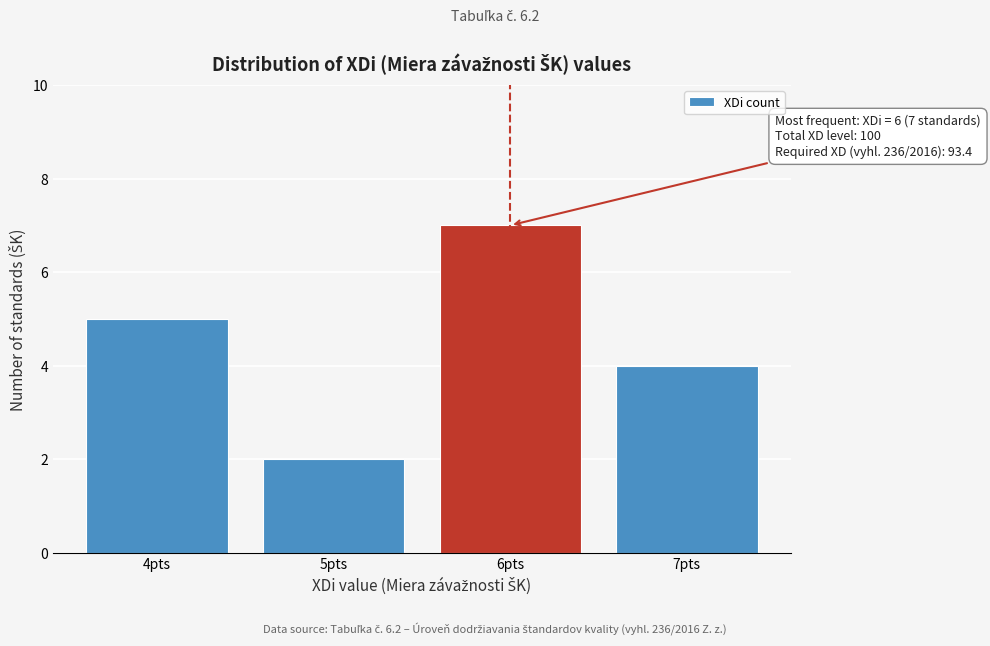

Reading left to right, what are all the values shown in this chart?

5	2	7	4